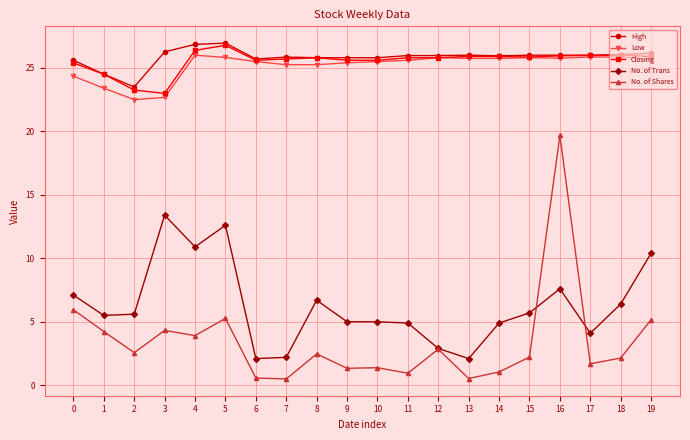

Which series has the largest range (max minus min)?

No. of Shares